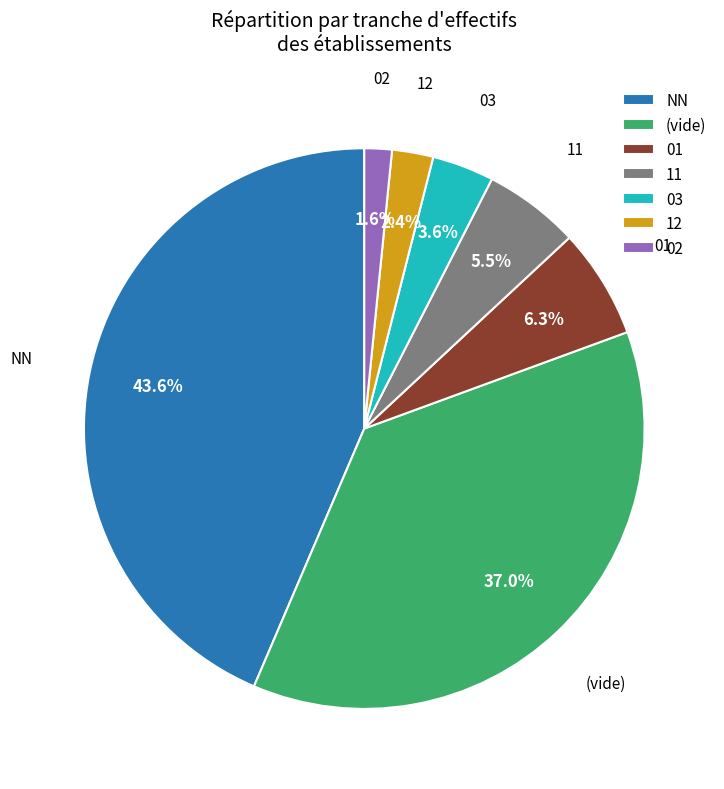

Is it true that 12 is 2% of the pie?

True